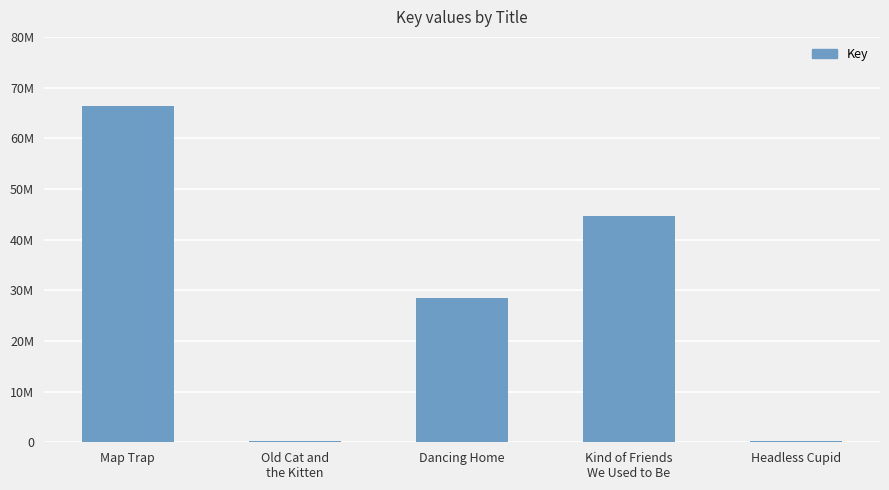

What is the change in value from Old Cat and
the Kitten to Headless Cupid?

-611